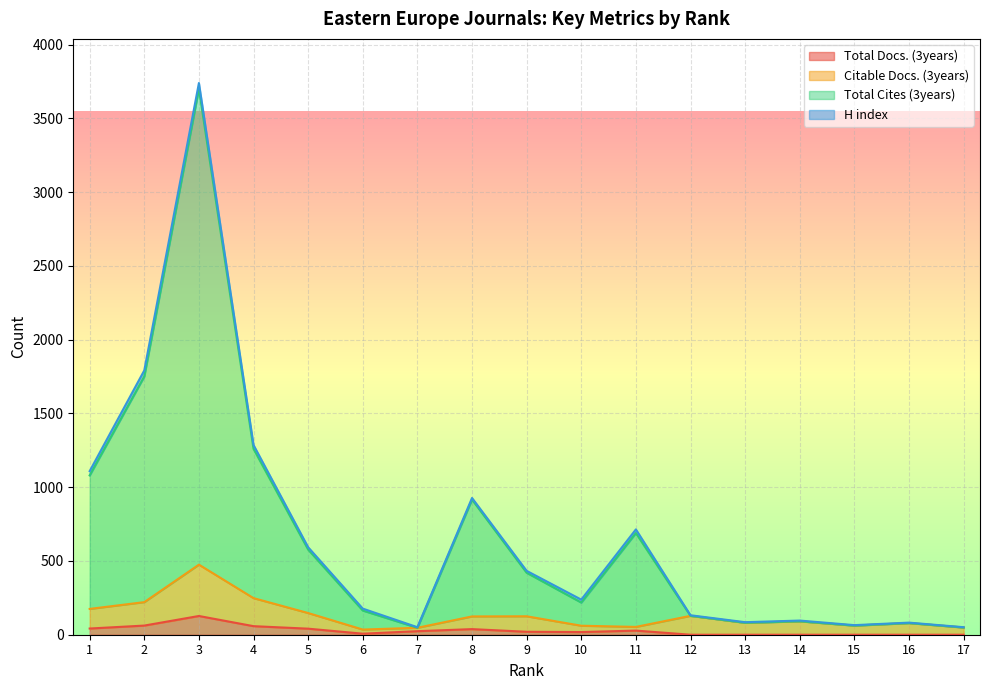

How many lines are shown in the chart?

4